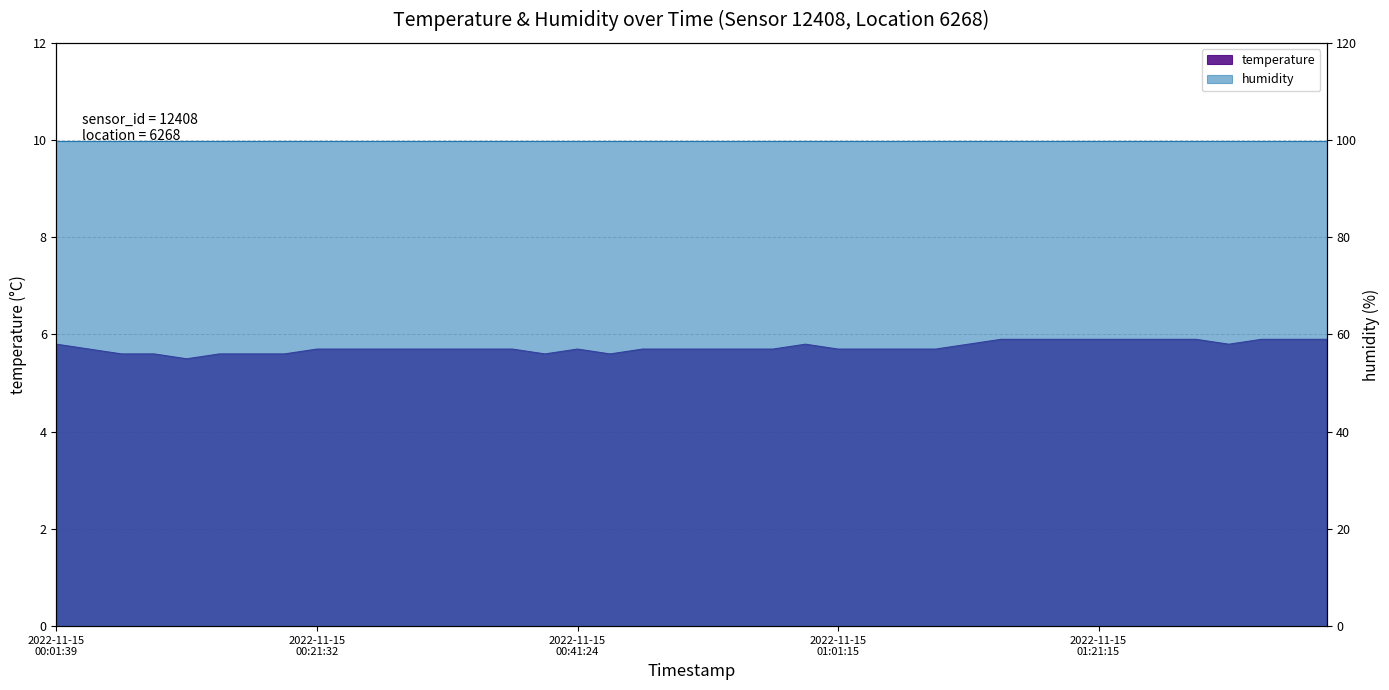

What value does the data have at 2022-11-15T00:28:59?

5.7